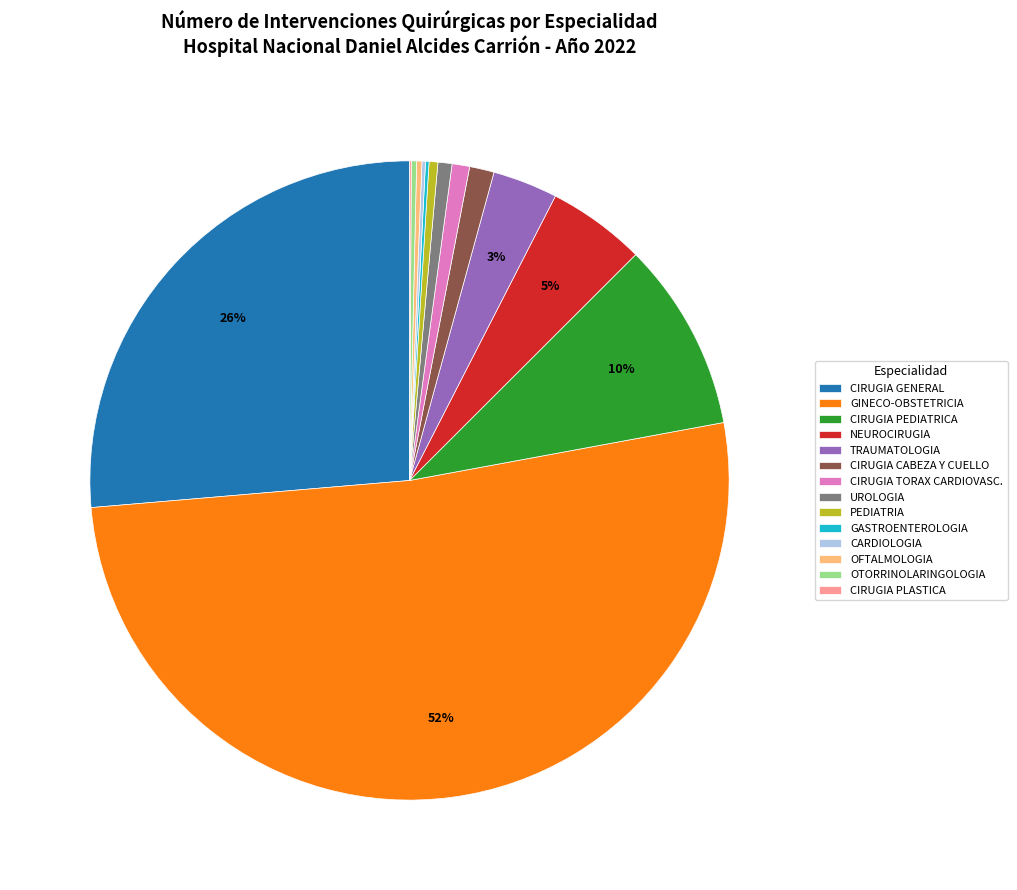

Which category accounts for the majority?

GINECO-OBSTETRICIA